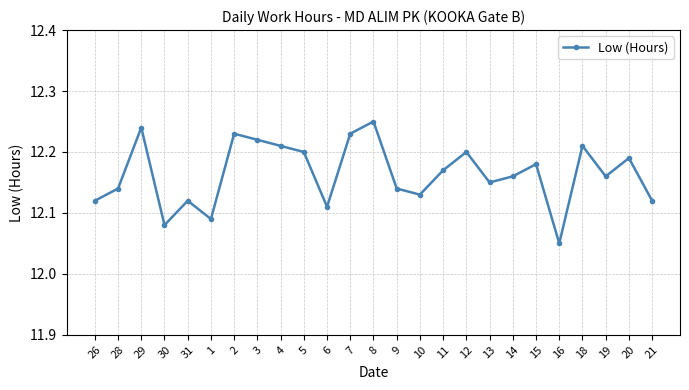

Which has a higher value, 10 or 4?

4